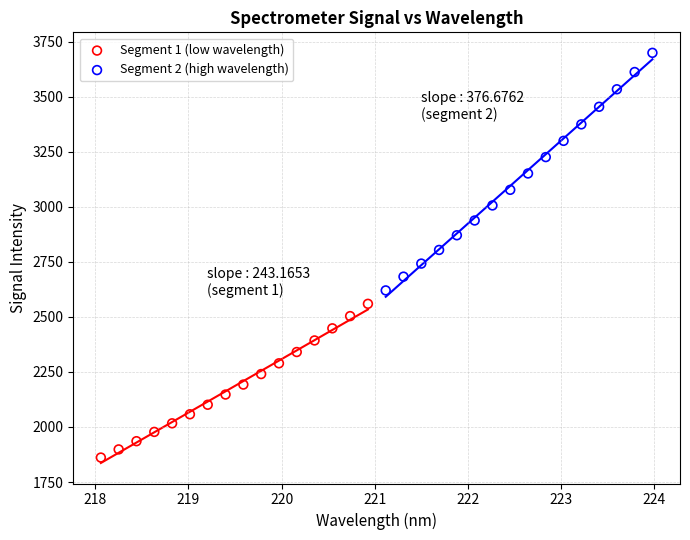

Which series has the largest Y range (max minus min)?

Segment 2 (high wavelength)